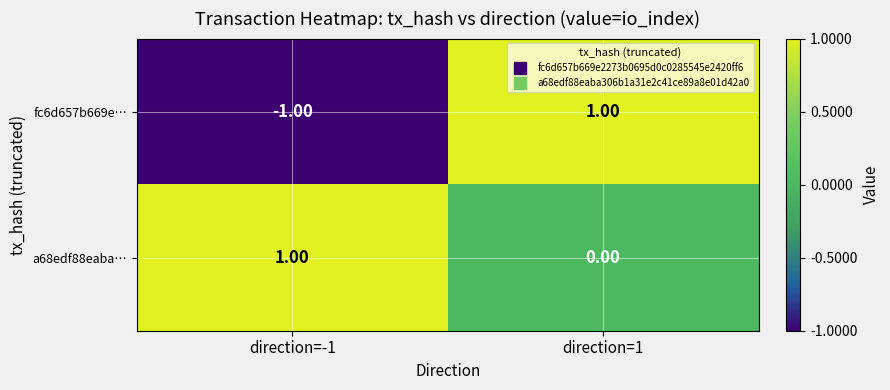

How many values in fc6d657b669e… are above zero?

1